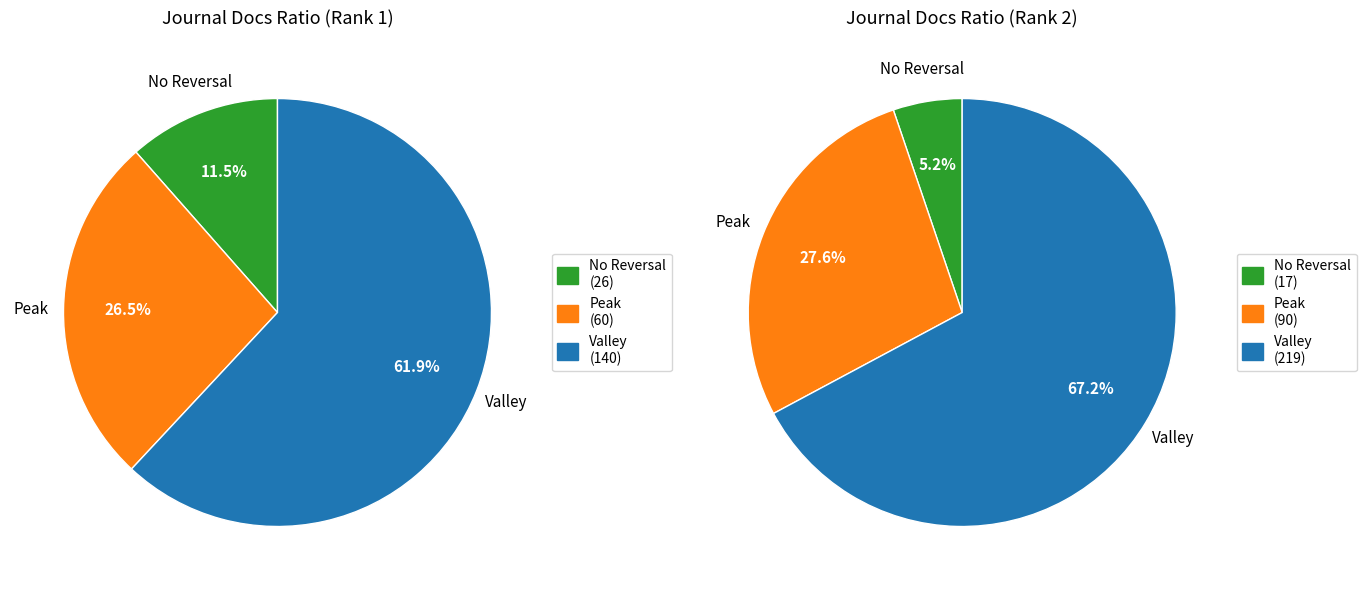

Rank the series by their maximum value, from highest to lowest.

Valley, Peak, No Reversal